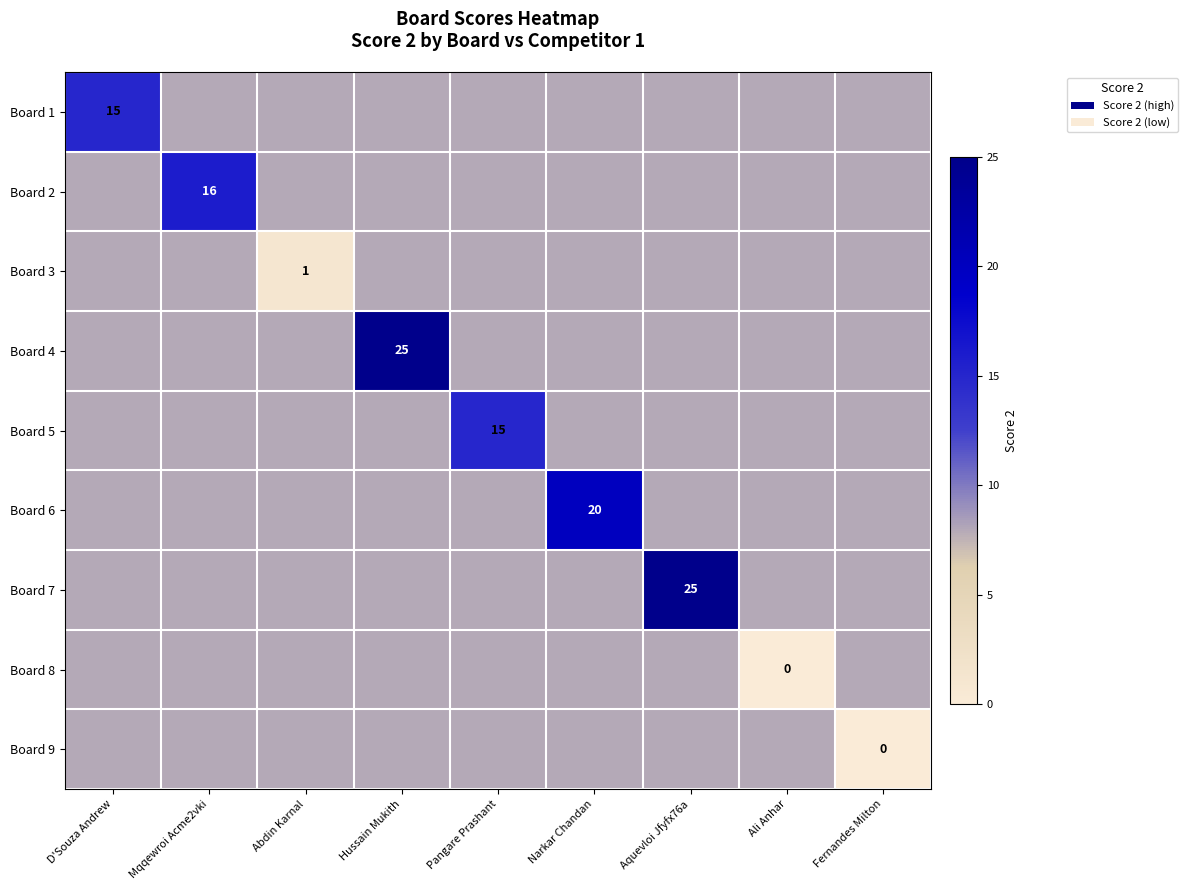

The Board 3 series shows 1 at Abdin Karnal. True or false?

True